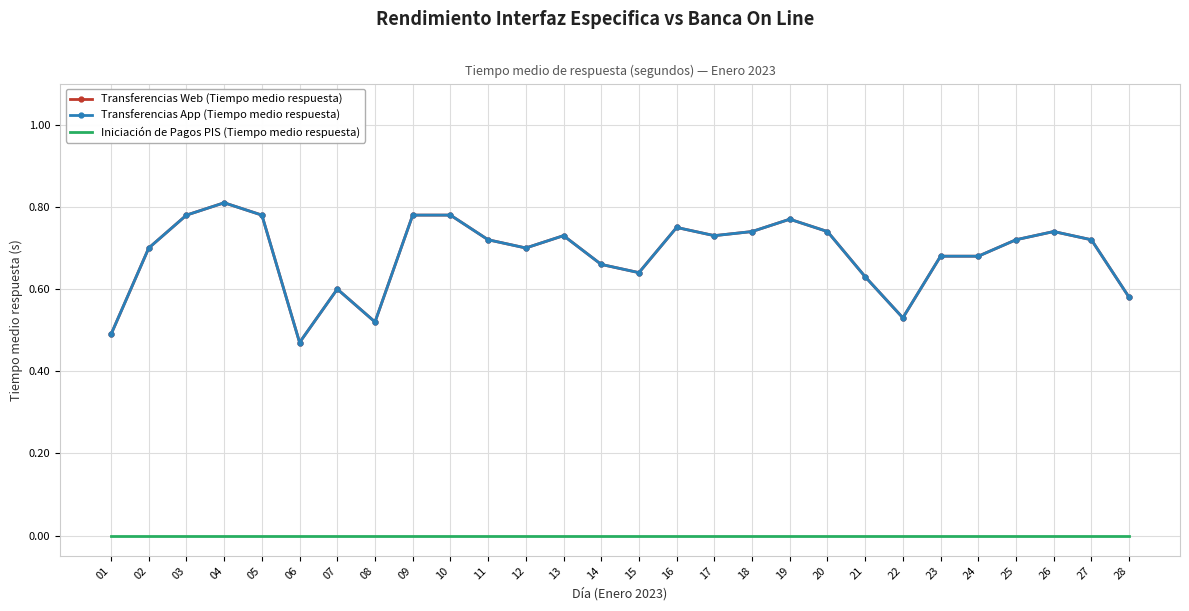

Reading right to left, extract all data points from this chart.

Transferencias Web (Tiempo medio respuesta): 28=0.6	27=0.7	26=0.7	25=0.7	24=0.7	23=0.7	22=0.5	21=0.6	20=0.7	19=0.8	18=0.7	17=0.7	16=0.8	15=0.6	14=0.7	13=0.7	12=0.7	11=0.7	10=0.8	09=0.8	08=0.5	07=0.6	06=0.5	05=0.8	04=0.8	03=0.8	02=0.7	01=0.5
Transferencias App (Tiempo medio respuesta): 28=0.6	27=0.7	26=0.7	25=0.7	24=0.7	23=0.7	22=0.5	21=0.6	20=0.7	19=0.8	18=0.7	17=0.7	16=0.8	15=0.6	14=0.7	13=0.7	12=0.7	11=0.7	10=0.8	09=0.8	08=0.5	07=0.6	06=0.5	05=0.8	04=0.8	03=0.8	02=0.7	01=0.5
Iniciación de Pagos PIS (Tiempo medio respuesta): 28=0.0	27=0.0	26=0.0	25=0.0	24=0.0	23=0.0	22=0.0	21=0.0	20=0.0	19=0.0	18=0.0	17=0.0	16=0.0	15=0.0	14=0.0	13=0.0	12=0.0	11=0.0	10=0.0	09=0.0	08=0.0	07=0.0	06=0.0	05=0.0	04=0.0	03=0.0	02=0.0	01=0.0